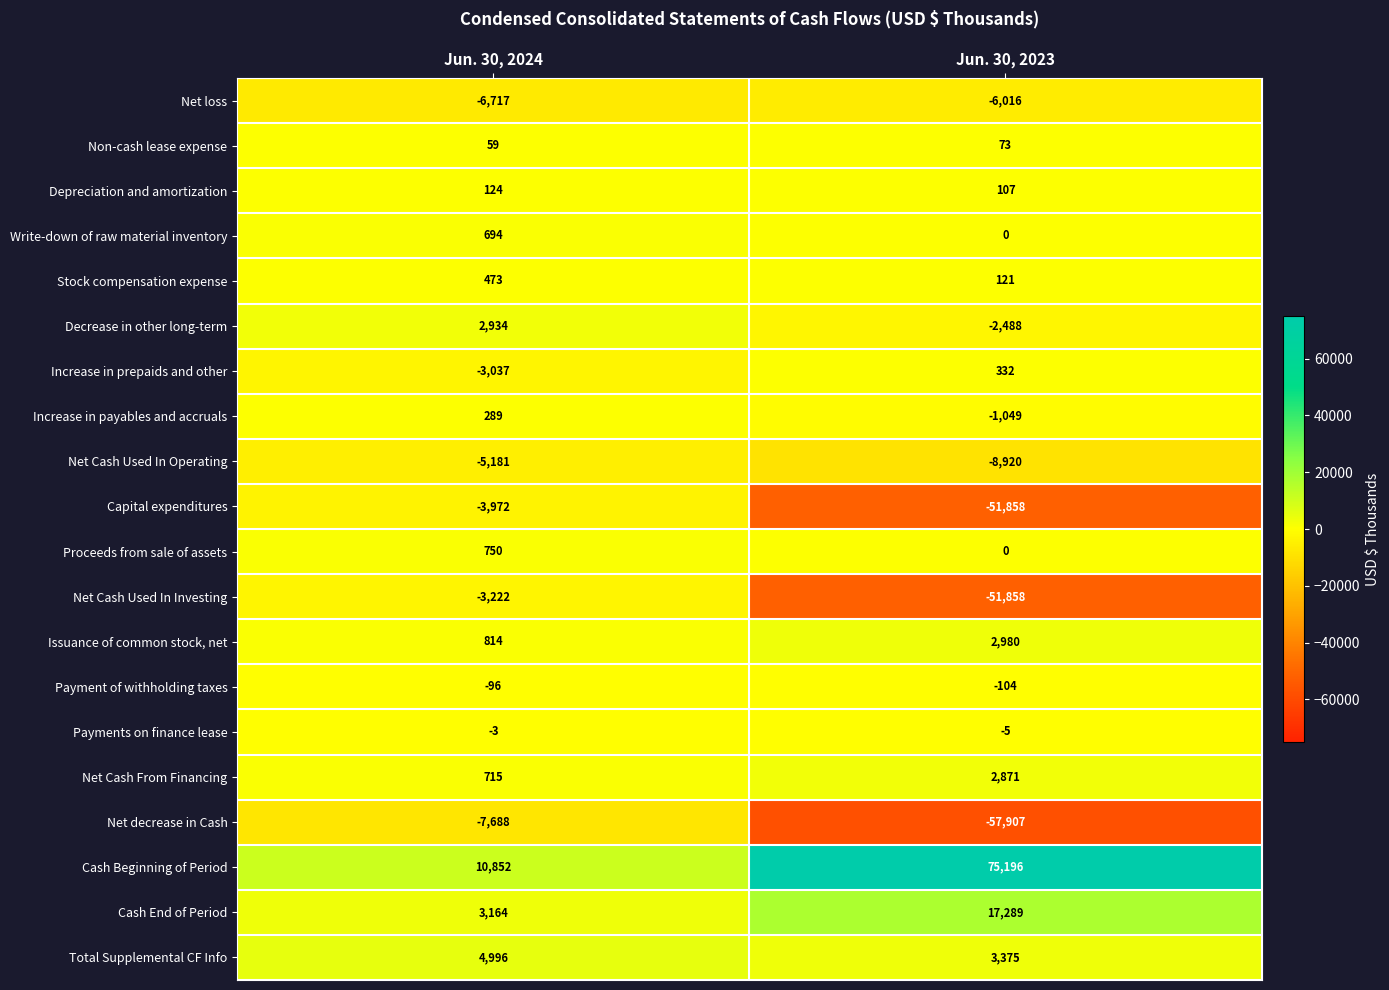

Is the value of Decrease in other long-term at Jun. 30, 2024 greater than the value of Stock compensation expense at Jun. 30, 2023?

Yes